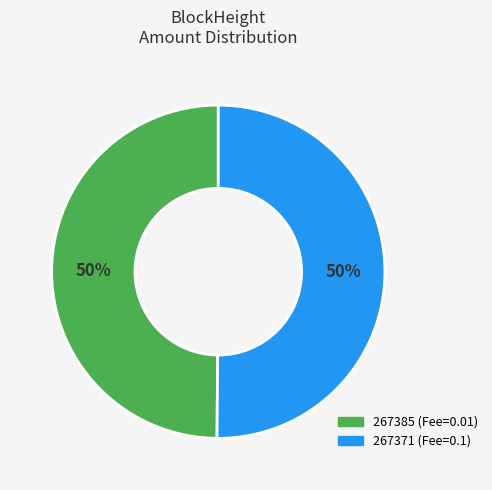

What is the ratio of the value at 267385 (Fee=0.01) to the value at 267371 (Fee=0.1)?

1.0